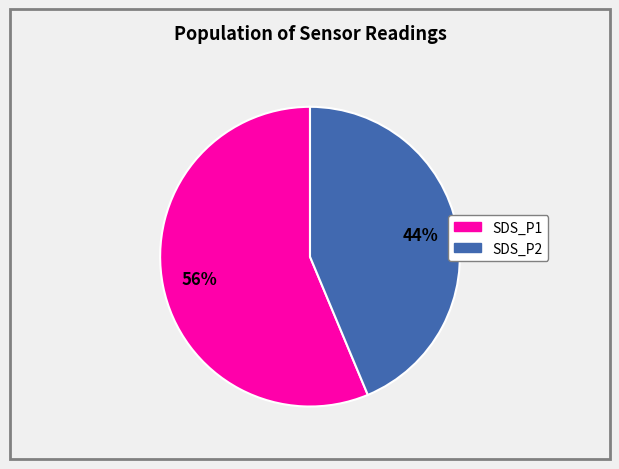

True or false: SDS_P1 accounts for 56% of the total.

True